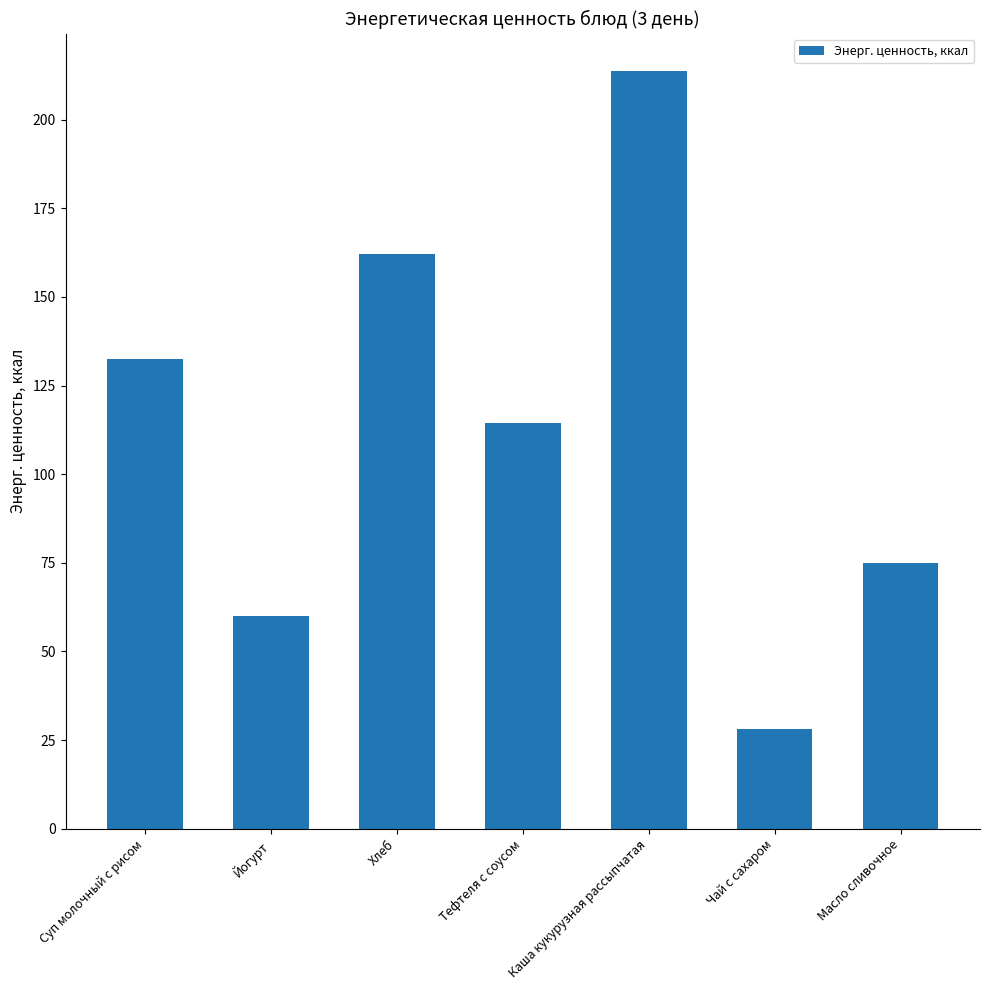

Reading left to right, what are all the values shown in this chart?

Суп молочный с рисом=132.4	Йогурт=60.0	Хлеб=162.2	Тефтеля с соусом=114.4	Каша кукурузная рассыпчатая=213.6	Чай с сахаром=28.0	Масло сливочное=75.0